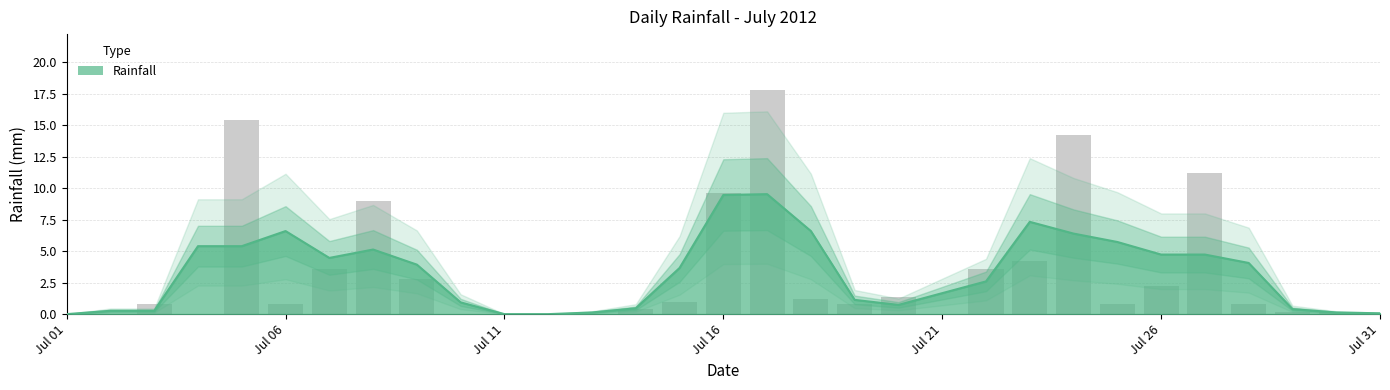

How many positive values are there?

22